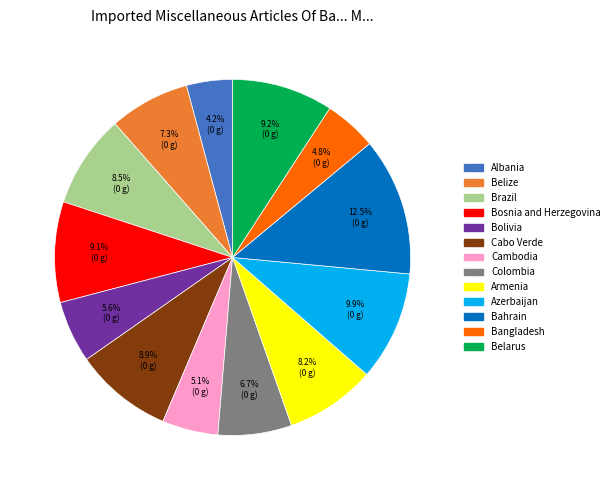

What is the largest slice in the pie chart?

Bahrain